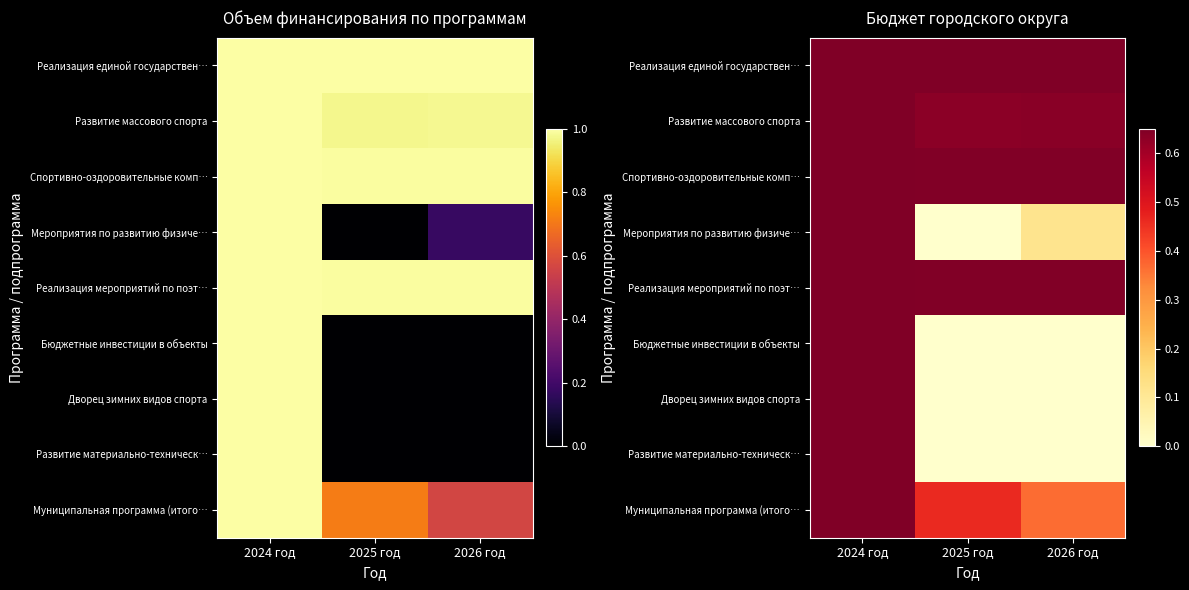

Which series has the widest spread of values?

Мероприятия по развитию физиче…